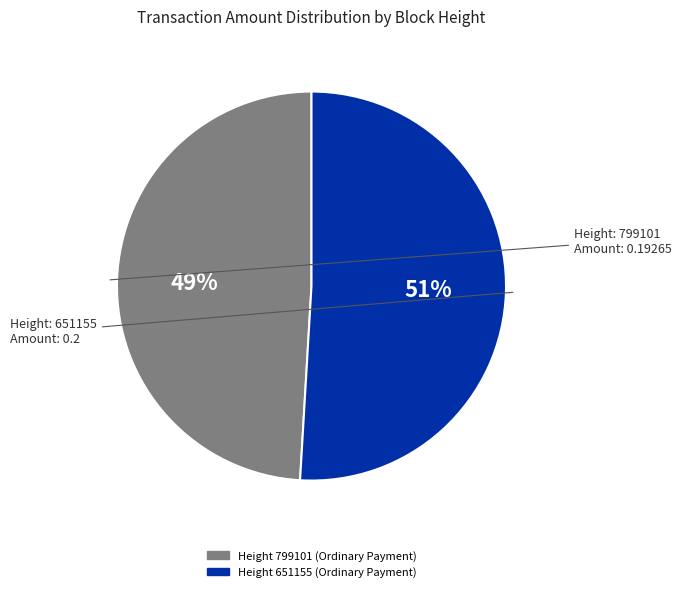

To the nearest percent, what is the average slice percentage?

50%